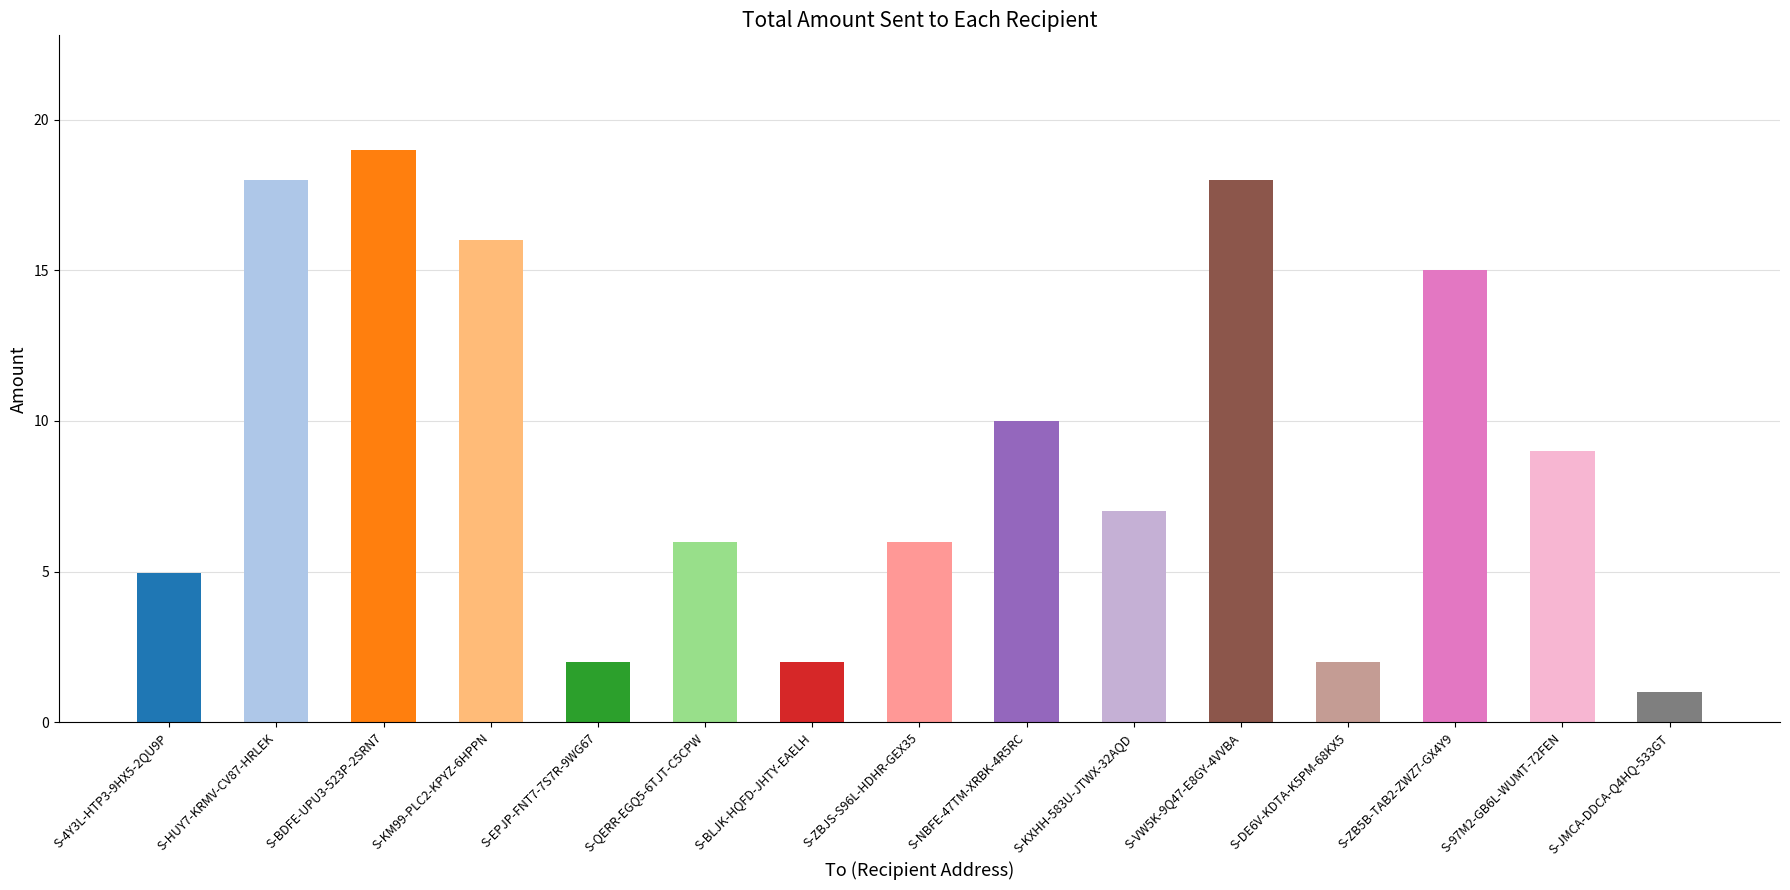

Which label corresponds to the smallest value in the chart?

S-JMCA-DDCA-Q4HQ-533GT